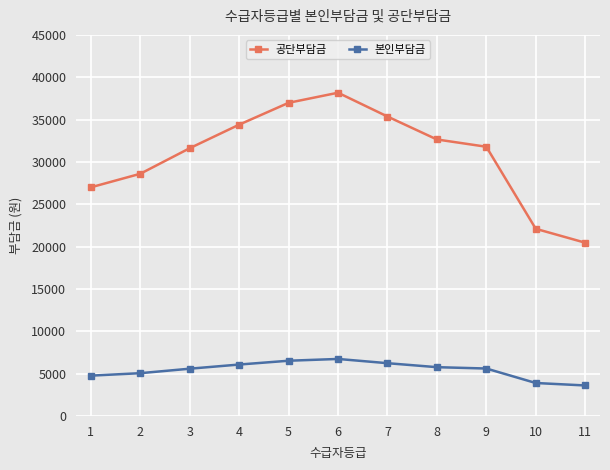

What is the value of the 본인부담금 point at the 6th from the left?

6730